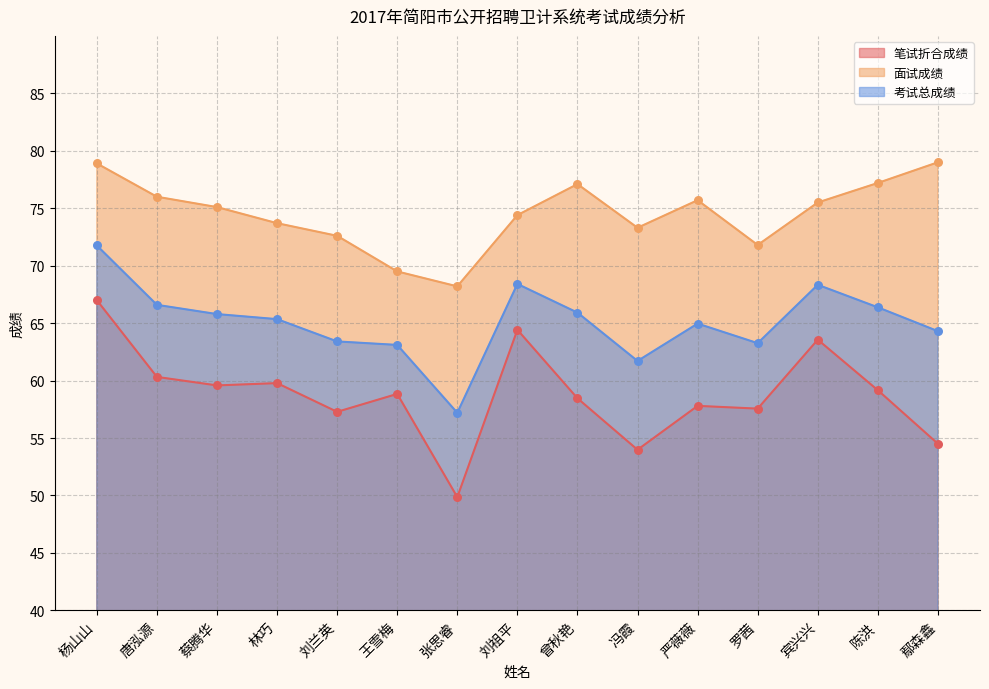

Is the value of 笔试折合成绩 at 罗茜 greater than the value of 考试总成绩 at 林巧?

No